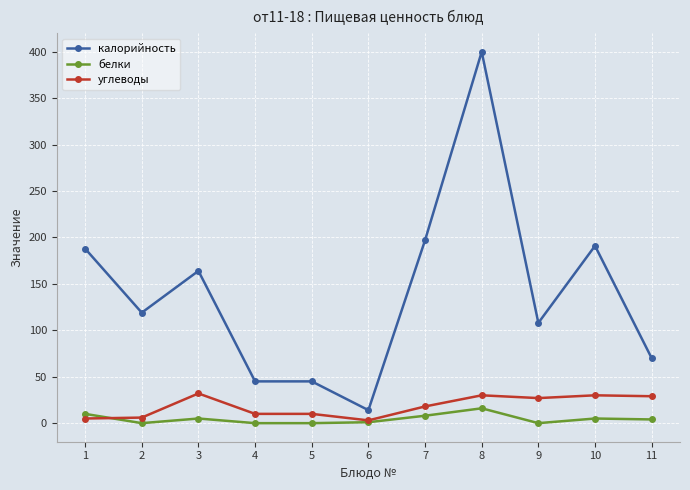

The калорийность series shows 197 at 7. True or false?

True